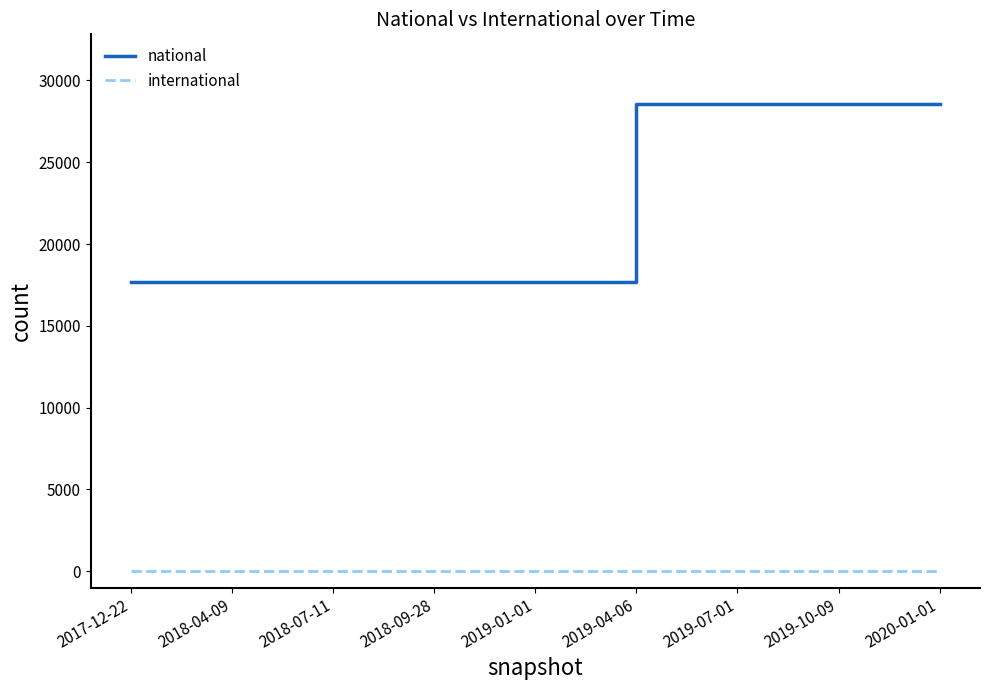

Rank the series by their maximum value, from lowest to highest.

international, national